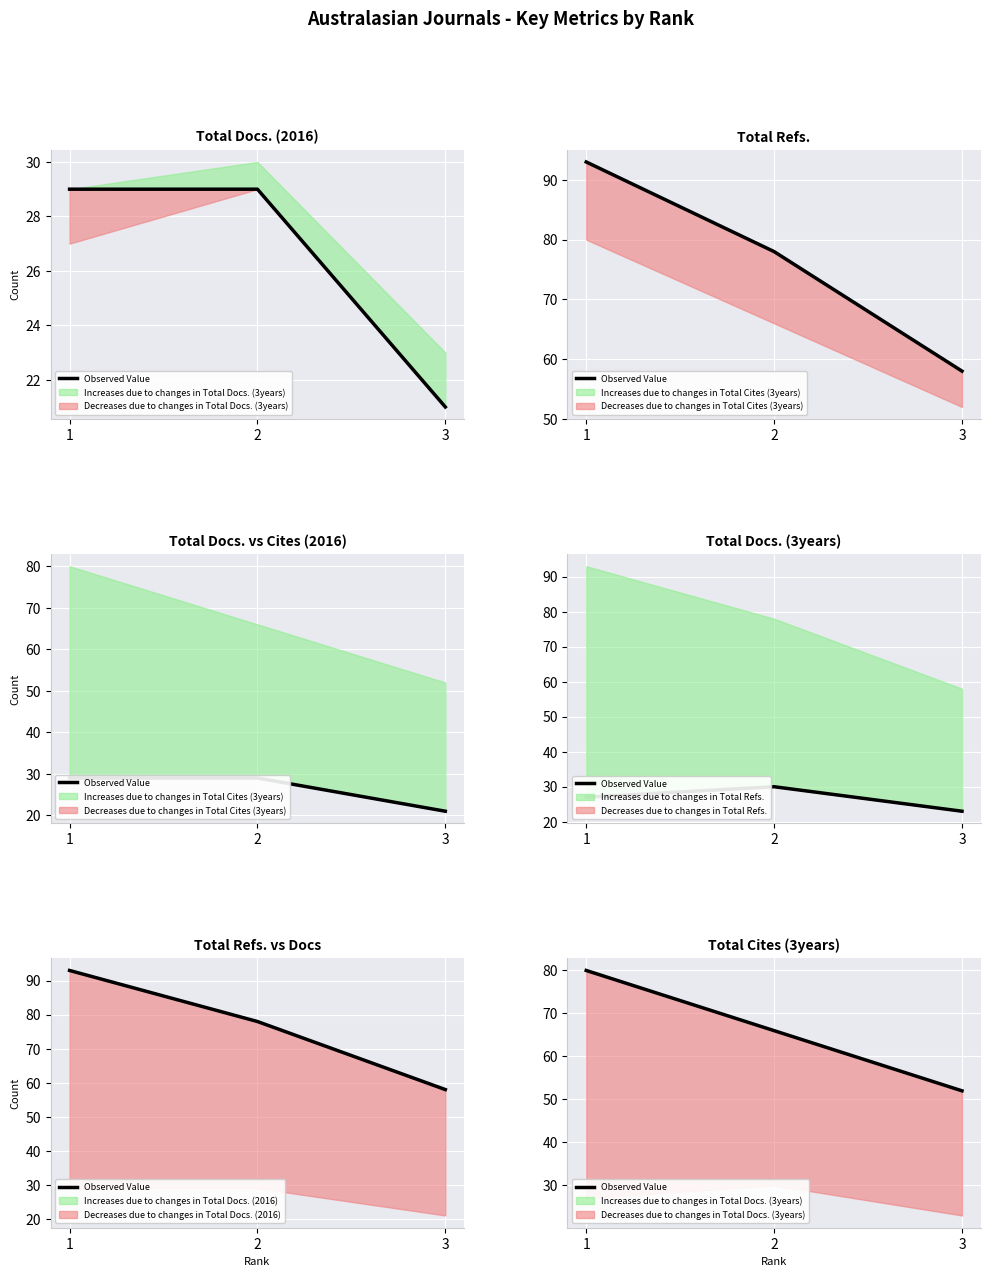

Where does the data first go above 66?

1